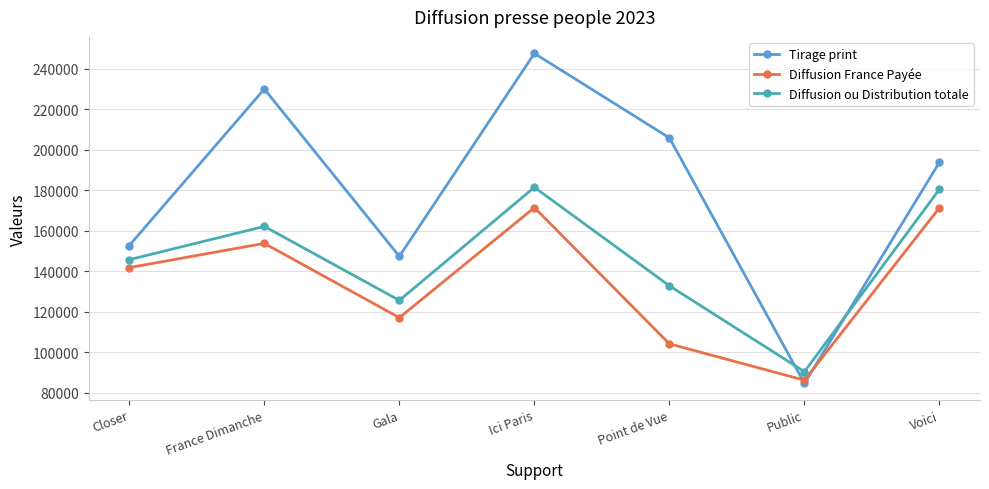

Where does the Tirage print series first go above 193785?

France Dimanche